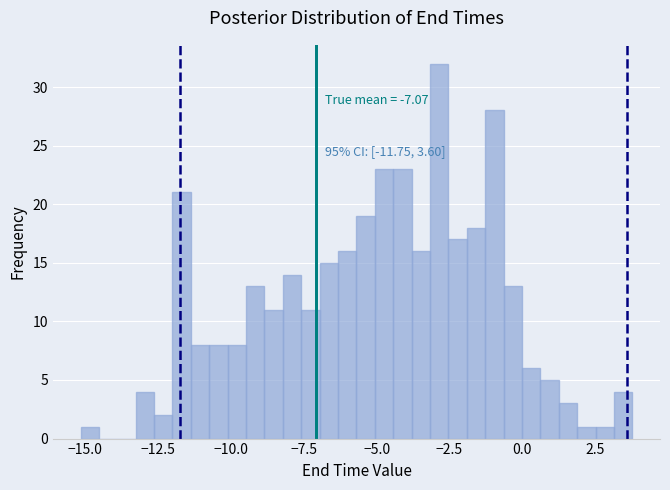

Read against the x-axis, roughly where is the centre of the tallest bar?

-3.0